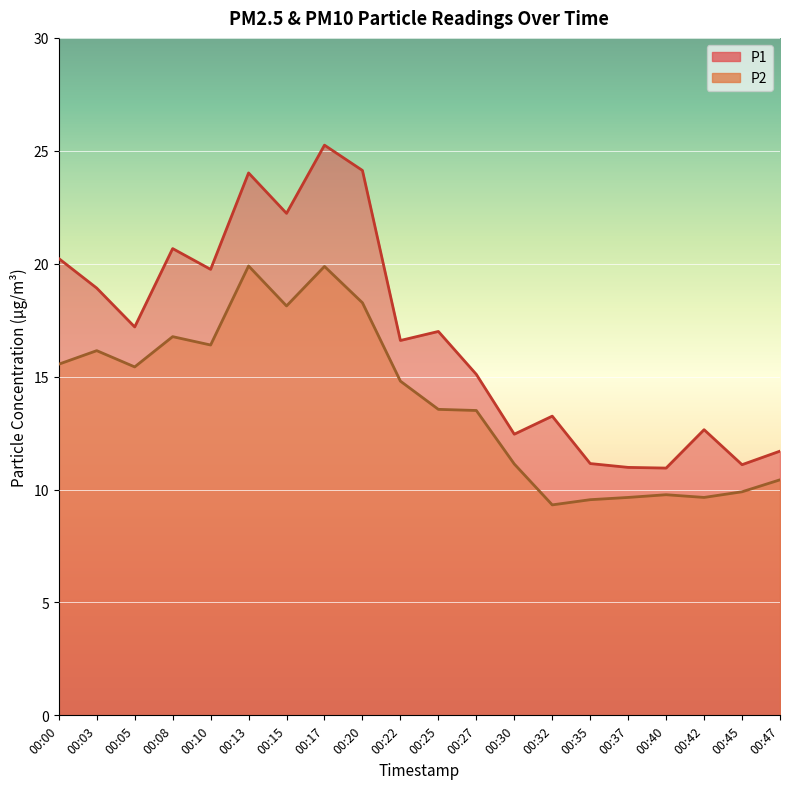

At which category is the sum across all series the highest?

00:17